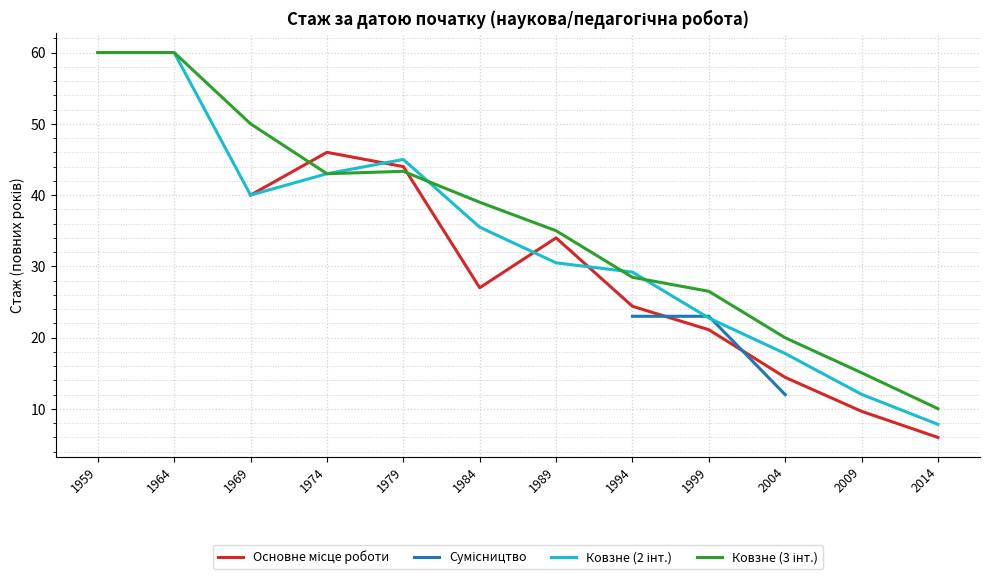

Between which two adjacent categories do Ковзне (2 інт.) and Основне місце роботи first intersect?

1974 and 1979